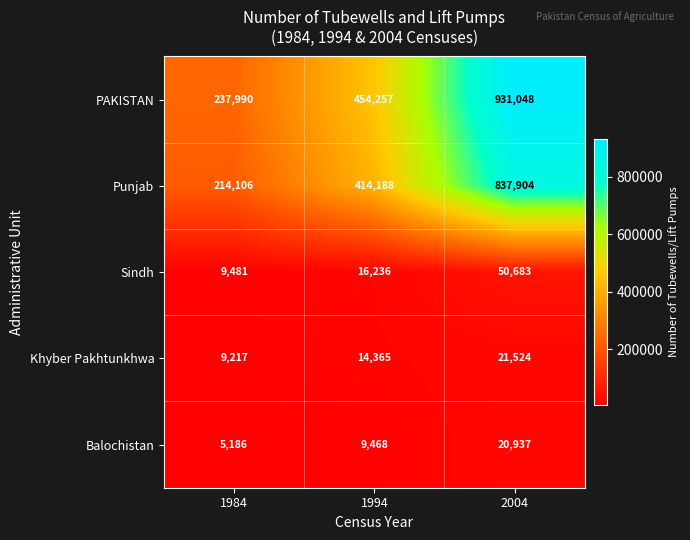

What is the difference between the highest and lowest values at 1994?

444789